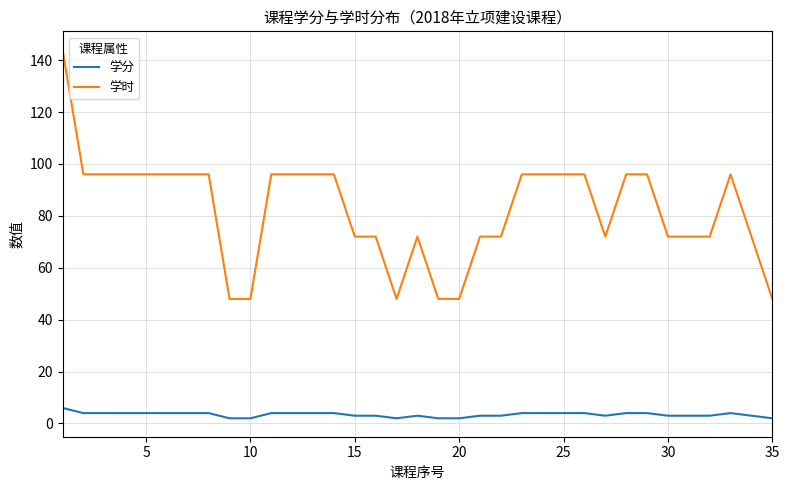

What is the maximum value shown in the chart?

144